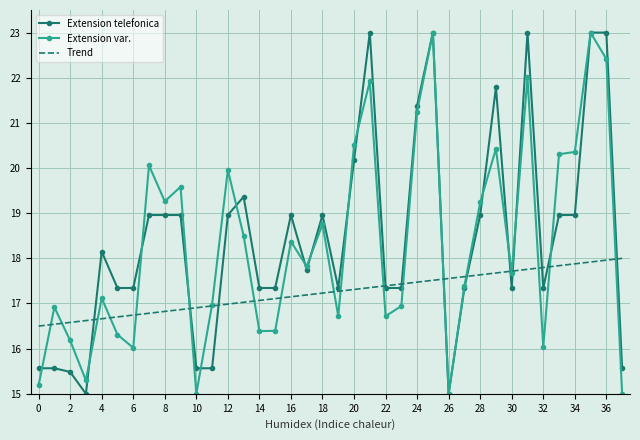

True or false: Extension telefonica has more than 0 points higher than both neighbors.

True